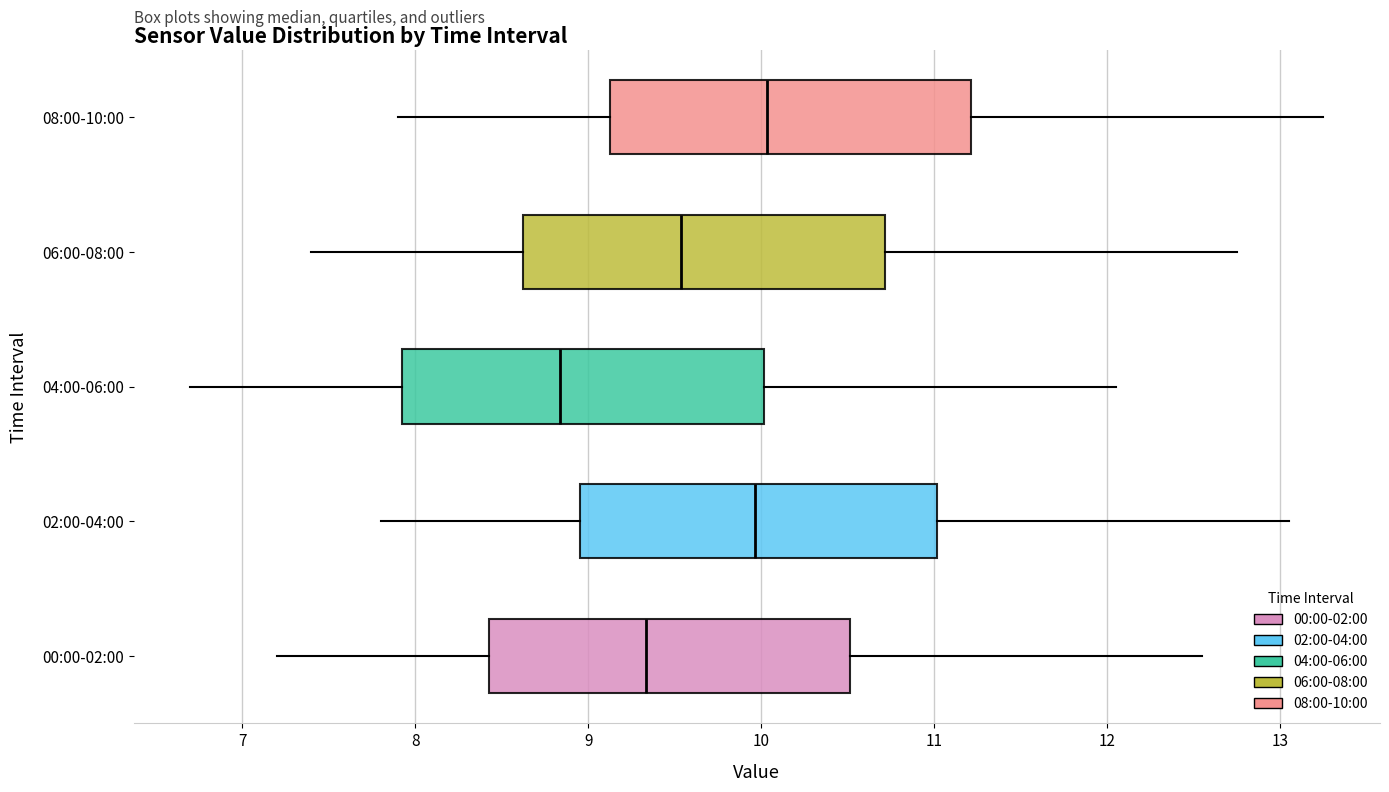

Which box's median line is the furthest to the left?

04:00-06:00